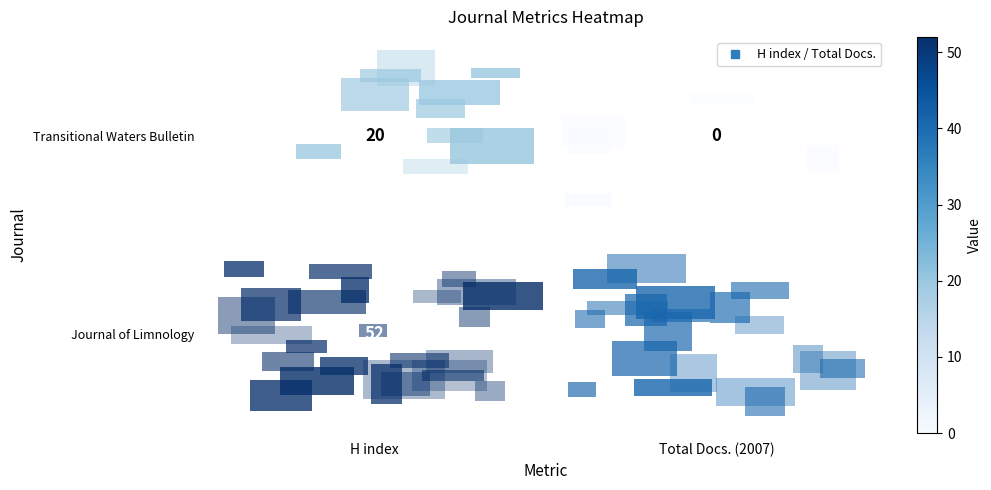

Rank the series by their maximum value, from lowest to highest.

Transitional Waters Bulletin, Journal of Limnology